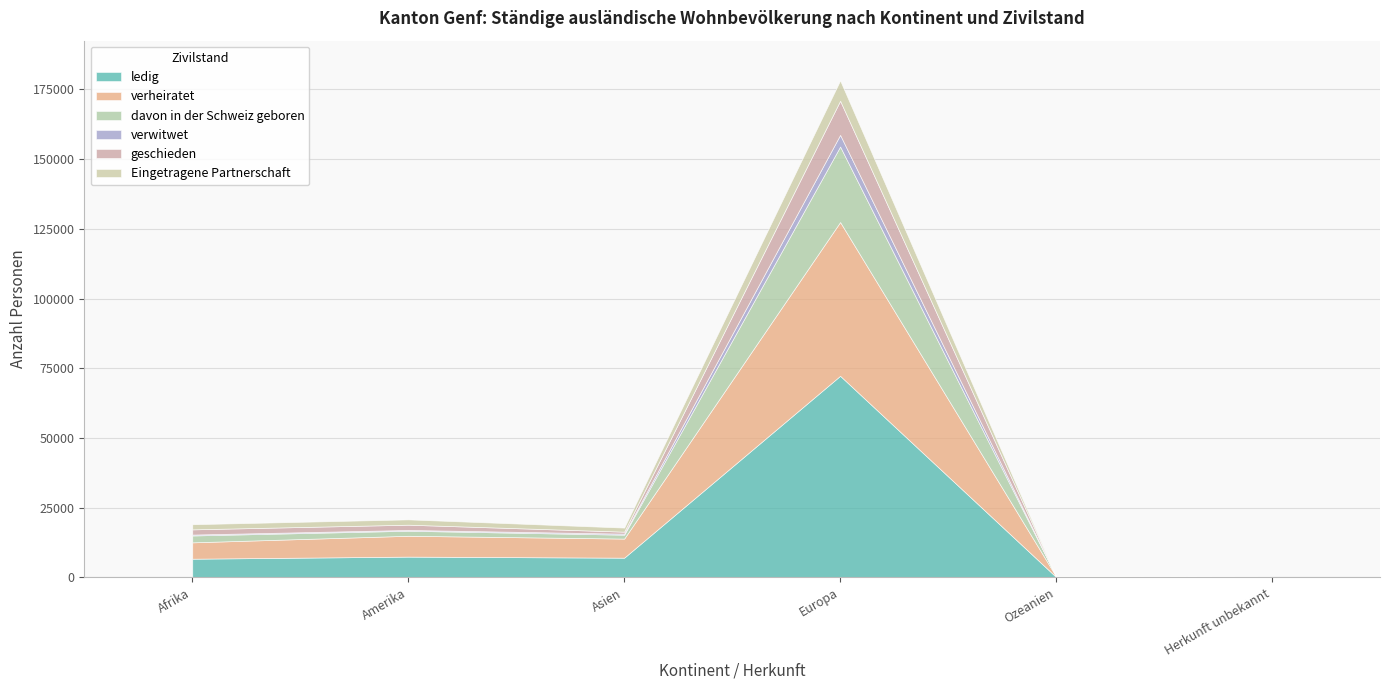

What are all the series names shown in the legend?

ledig, verheiratet, davon in der Schweiz geboren, verwitwet, geschieden, Eingetragene Partnerschaft